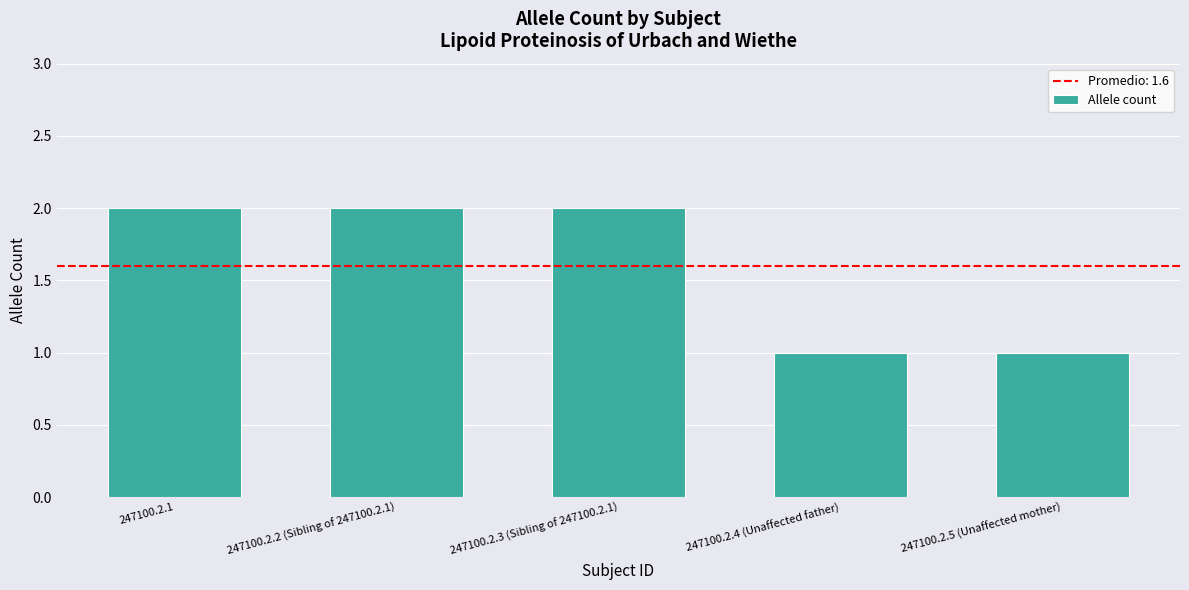

What is the approximate value at 247100.2.3 (Sibling of 247100.2.1)?

2